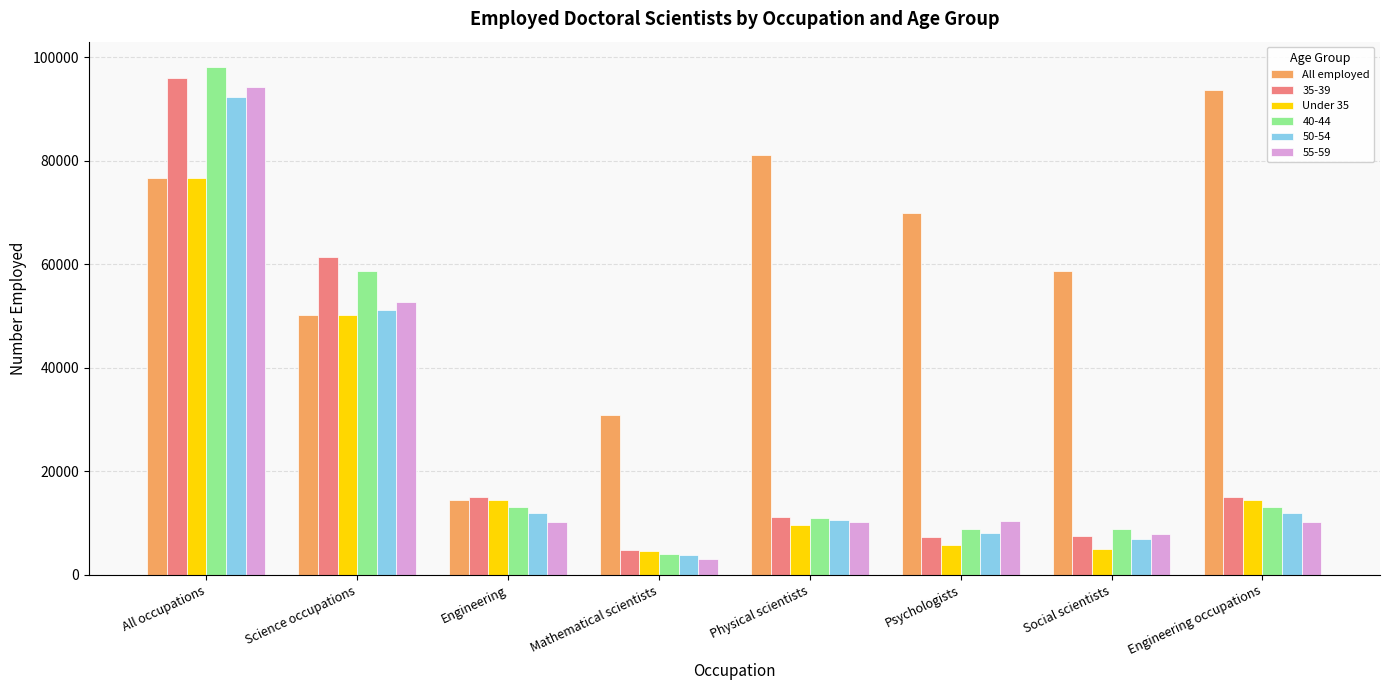

How many bars are there in each group?

6